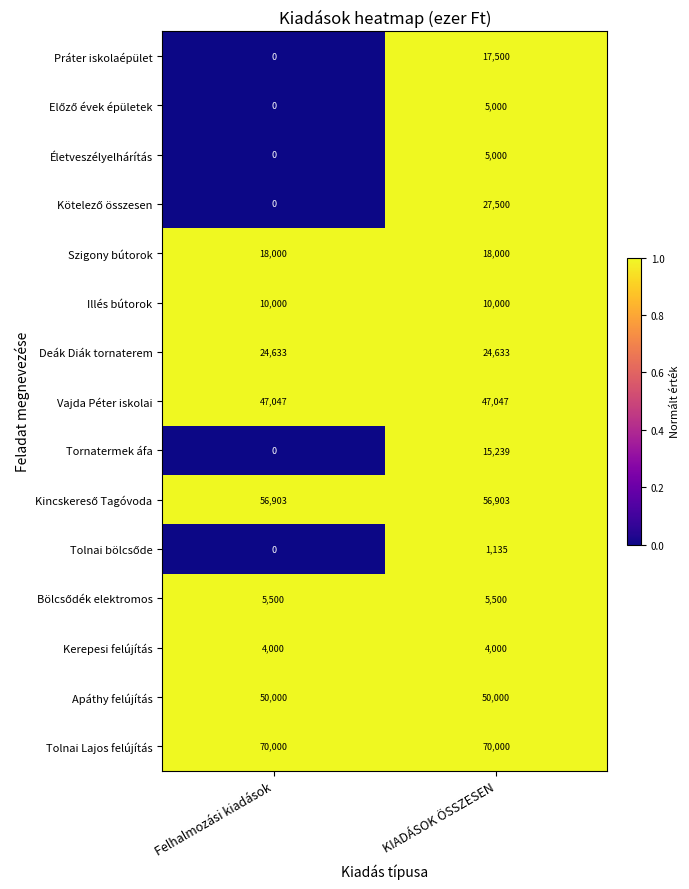

What is the average value of the Tornatermek áfa series?

7620